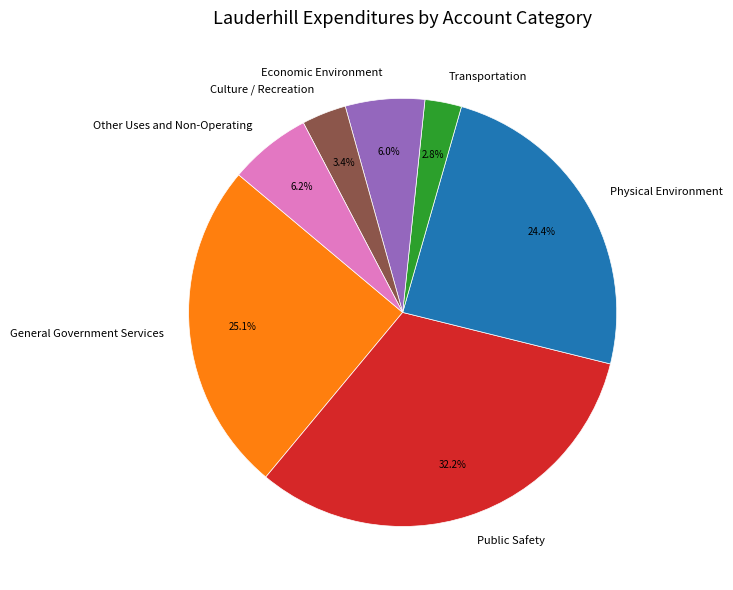

Combined, do General Government Services and Culture / Recreation account for over 50%?

No